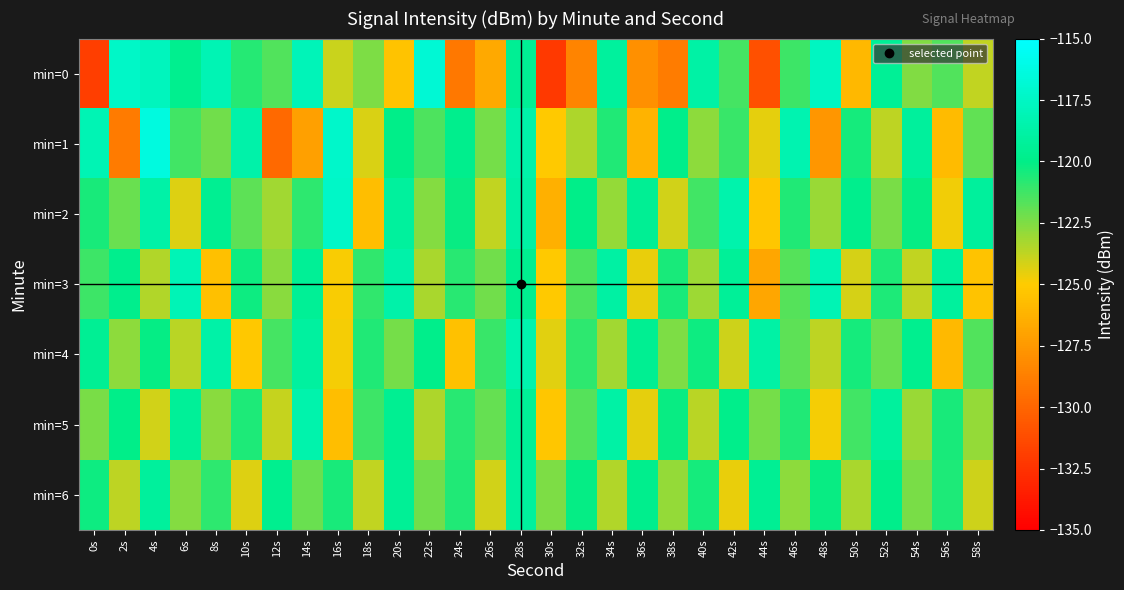

Reading left to right, list all the values displayed in this chart.

min=0: 0s=-131.9	2s=-117.4	4s=-117.8	6s=-119.8	8s=-118.2	10s=-120.8	12s=-121.6	14s=-118.0	16s=-124.0	18s=-122.5	20s=-125.4	22s=-116.9	24s=-129.1	26s=-126.6	28s=-119.5	30s=-132.1	32s=-128.5	34s=-119.1	36s=-127.9	38s=-128.9	40s=-118.8	42s=-121.4	44s=-131.0	46s=-121.2	48s=-117.6	50s=-126.0	52s=-119.4	54s=-122.5	56s=-121.6	58s=-123.8
min=1: 0s=-118.2	2s=-128.9	4s=-116.4	6s=-121.3	8s=-122.2	10s=-118.6	12s=-129.8	14s=-127.1	16s=-117.2	18s=-124.3	20s=-120.0	22s=-121.5	24s=-119.8	26s=-122.3	28s=-118.6	30s=-125.1	32s=-123.4	34s=-120.7	36s=-126.2	38s=-119.9	40s=-122.8	42s=-121.1	44s=-124.5	46s=-118.3	48s=-127.6	50s=-120.4	52s=-123.7	54s=-119.2	56s=-125.8	58s=-121.9
min=2: 0s=-120.5	2s=-122.1	4s=-118.7	6s=-124.3	8s=-119.6	10s=-121.8	12s=-123.2	14s=-120.9	16s=-117.4	18s=-125.7	20s=-119.1	22s=-122.6	24s=-120.2	26s=-123.8	28s=-118.9	30s=-126.4	32s=-120.0	34s=-122.9	36s=-119.5	38s=-124.1	40s=-121.3	42s=-118.5	44s=-125.3	46s=-120.7	48s=-123.0	50s=-119.8	52s=-122.4	54s=-120.1	56s=-124.7	58s=-119.2
min=3: 0s=-121.2	2s=-119.8	4s=-123.5	6s=-118.1	8s=-125.6	10s=-120.3	12s=-122.7	14s=-119.4	16s=-124.9	18s=-121.0	20s=-118.6	22s=-123.3	24s=-120.8	26s=-122.2	28s=-119.7	30s=-125.1	32s=-121.5	34s=-118.9	36s=-124.6	38s=-120.5	40s=-123.1	42s=-119.3	44s=-126.8	46s=-121.7	48s=-118.2	50s=-124.2	52s=-120.6	54s=-123.8	56s=-119.1	58s=-125.4
min=4: 0s=-119.5	2s=-122.8	4s=-120.1	6s=-123.6	8s=-118.7	10s=-125.2	12s=-121.4	14s=-119.0	16s=-124.8	18s=-120.7	20s=-122.3	22s=-119.9	24s=-125.5	26s=-121.1	28s=-118.4	30s=-124.4	32s=-120.9	34s=-123.2	36s=-119.6	38s=-122.5	40s=-120.3	42s=-124.0	44s=-118.8	46s=-121.8	48s=-123.7	50s=-120.4	52s=-122.1	54s=-119.7	56s=-125.9	58s=-121.6
min=5: 0s=-122.4	2s=-120.0	4s=-124.1	6s=-119.3	8s=-122.7	10s=-120.6	12s=-123.9	14s=-118.5	16s=-125.7	18s=-121.2	20s=-119.6	22s=-123.4	24s=-120.8	26s=-122.0	28s=-119.4	30s=-125.3	32s=-121.7	34s=-118.8	36s=-124.5	38s=-120.2	40s=-123.6	42s=-119.9	44s=-122.3	46s=-120.7	48s=-124.8	50s=-121.3	52s=-119.1	54s=-123.0	56s=-120.5	58s=-122.9
min=6: 0s=-120.3	2s=-123.7	4s=-119.2	6s=-122.6	8s=-120.9	10s=-124.3	12s=-119.7	14s=-122.1	16s=-120.5	18s=-123.8	20s=-119.4	22s=-122.2	24s=-120.7	26s=-124.1	28s=-119.1	30s=-122.5	32s=-120.1	34s=-123.5	36s=-119.8	38s=-122.9	40s=-120.4	42s=-124.6	44s=-119.5	46s=-122.8	48s=-120.2	50s=-123.3	52s=-119.9	54s=-122.4	56s=-120.6	58s=-124.0